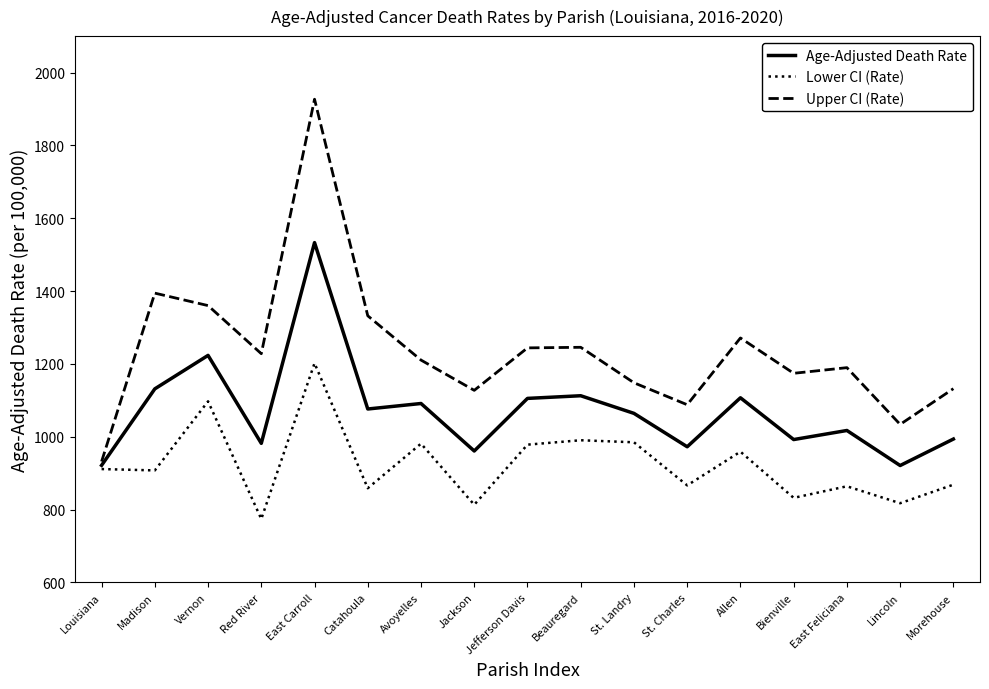

The Lower CI (Rate) series shows 506.0 at East Feliciana. True or false?

False